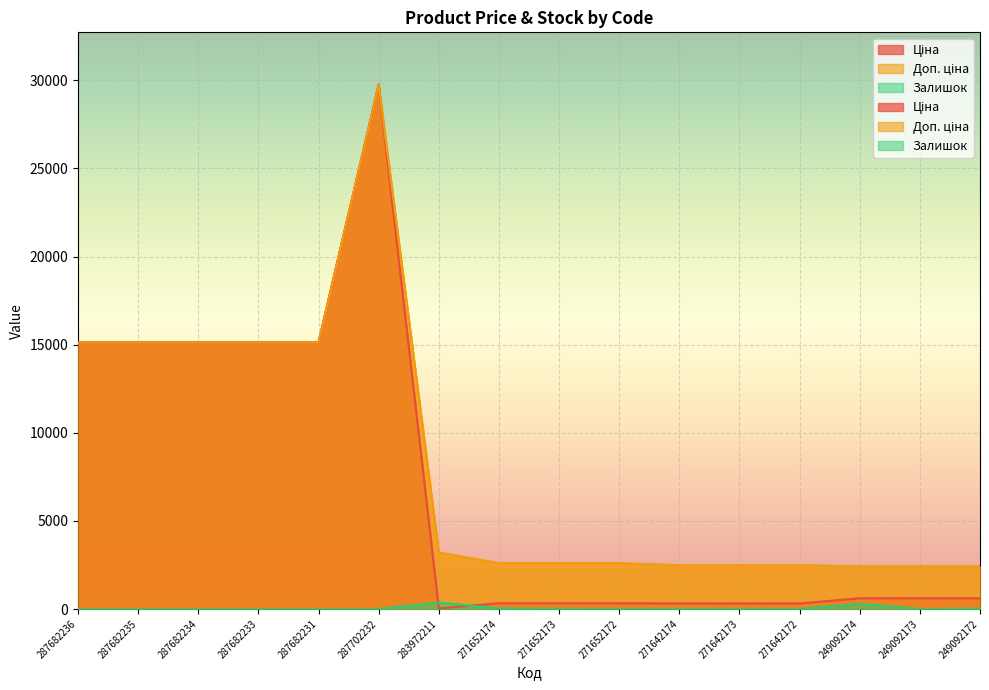

What is the difference between the Залишок values at 271652173 and 287682231?

12.0